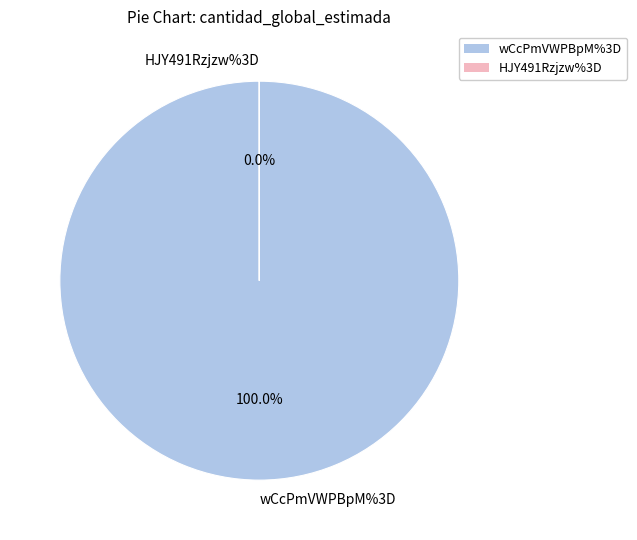

The HJY491Rzjzw%3D slice represents 15% of the pie. True or false?

False